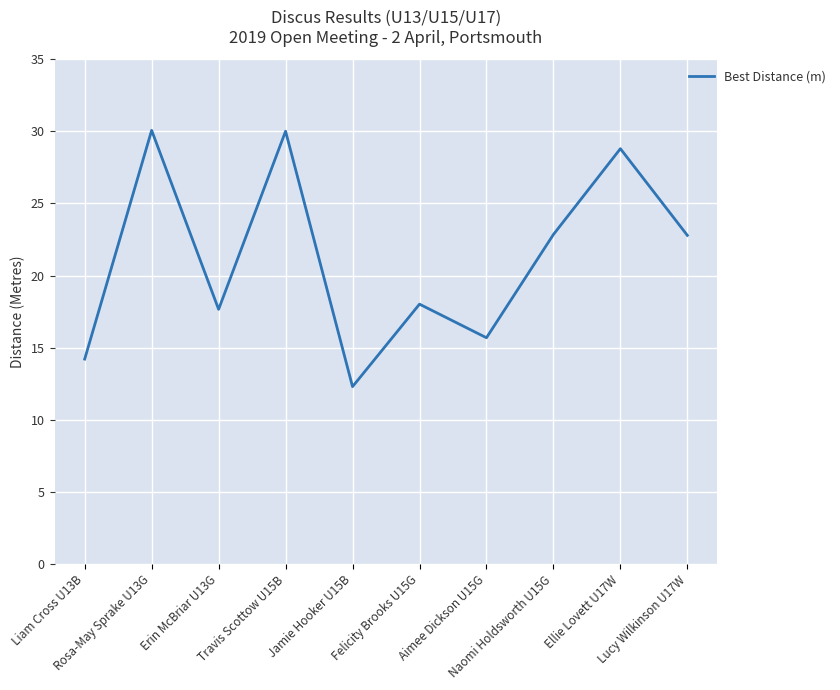

What is the maximum value shown in the chart?

30.1